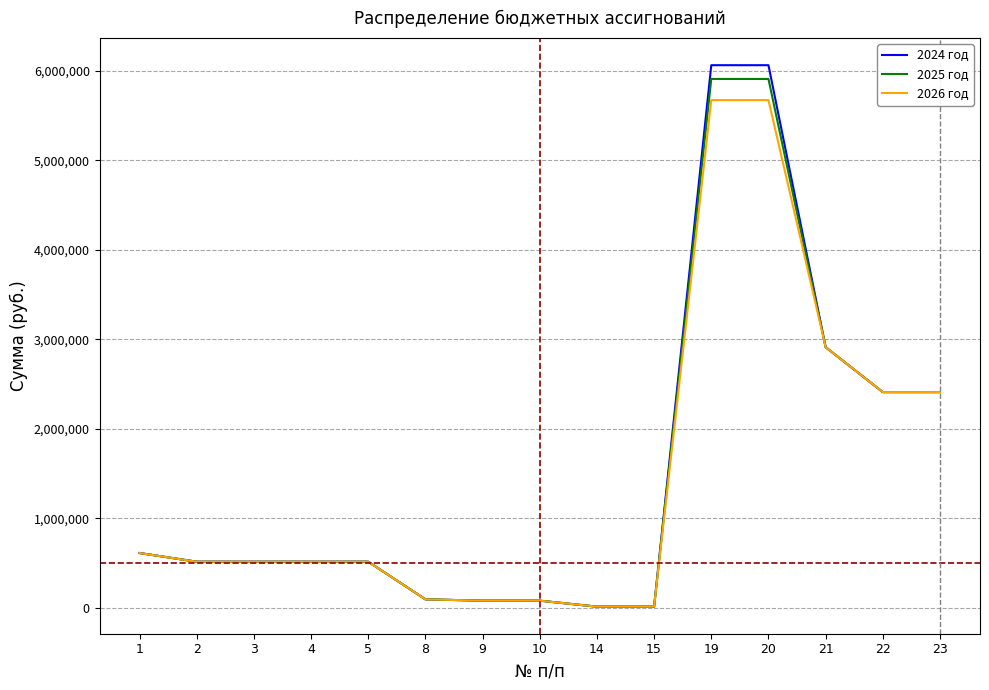

What are all the series names shown in the legend?

2024 год, 2025 год, 2026 год